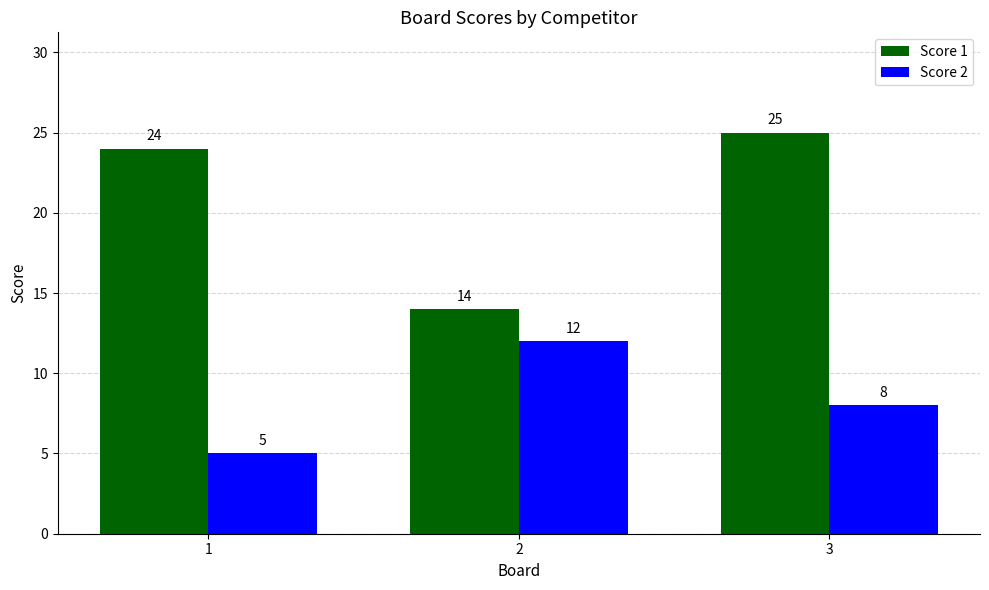

What is the sum of all Score 2 values?

25